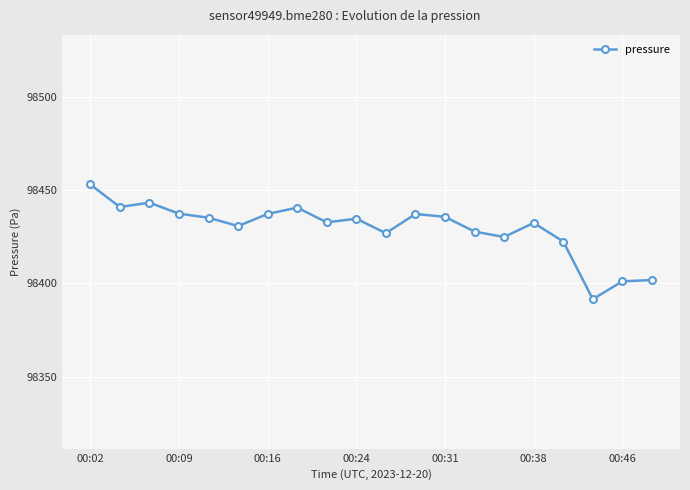

What is the minimum value shown in the chart?

98391.6